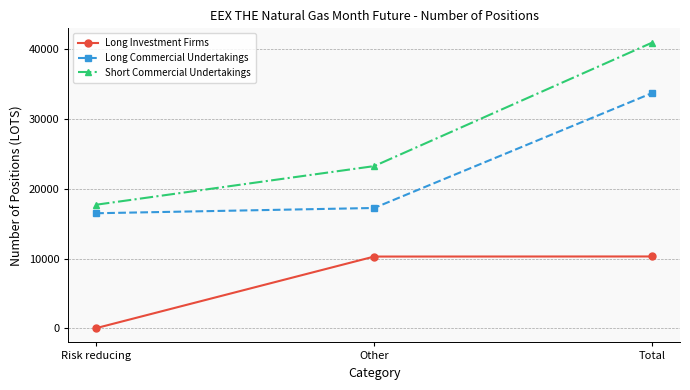

What is the difference between the Long Investment Firms values at Risk reducing and Other?

10272